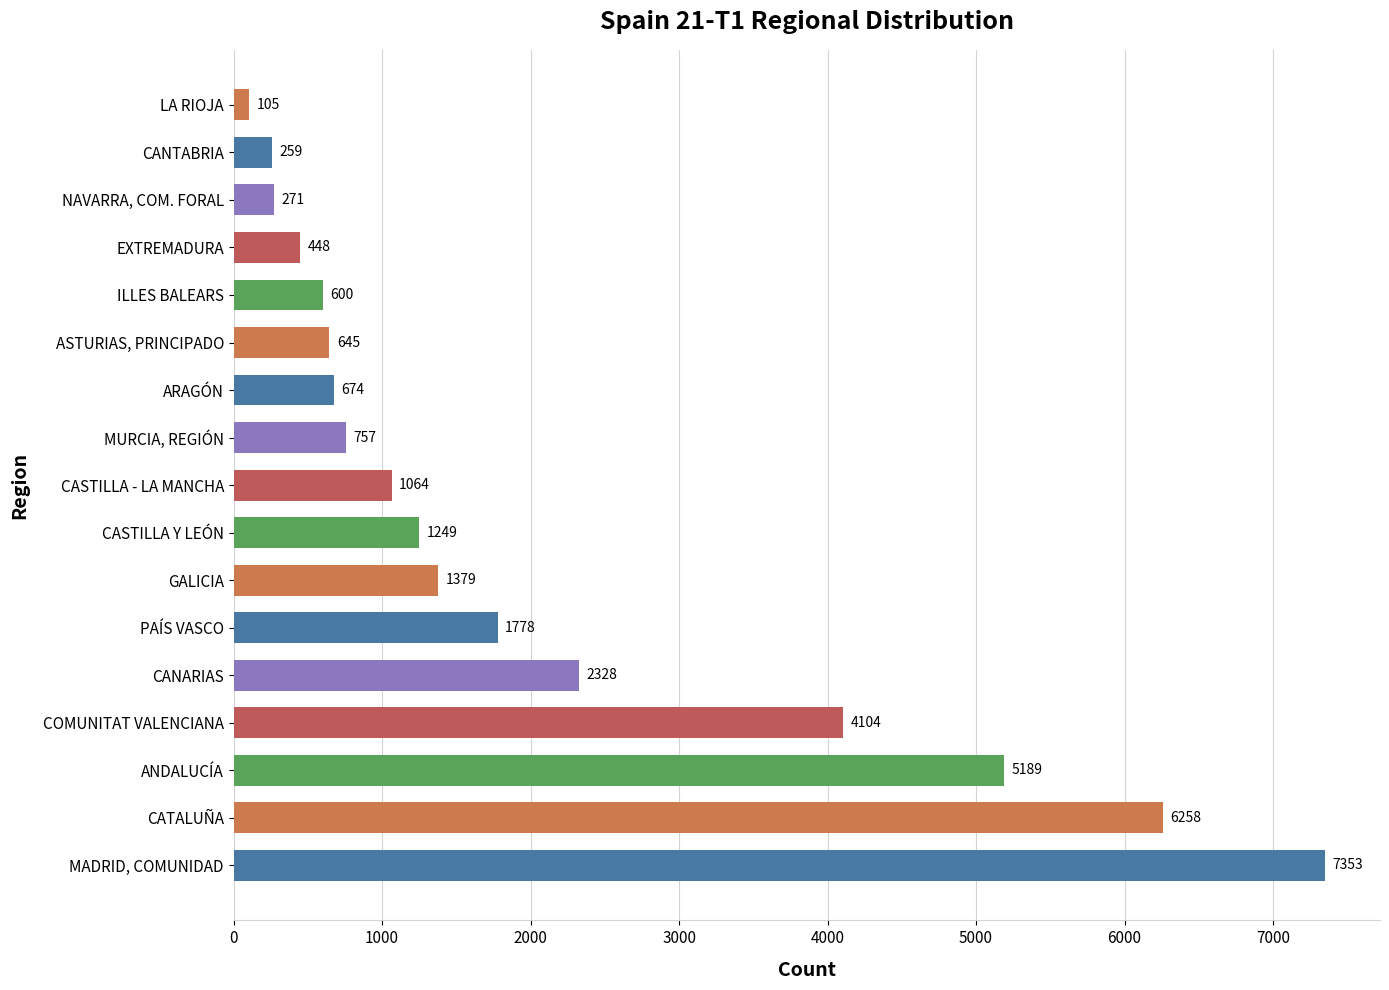

Reading bottom to top, what are all the values shown in this chart?

7353	6258	5189	4104	2328	1778	1379	1249	1064	757	674	645	600	448	271	259	105